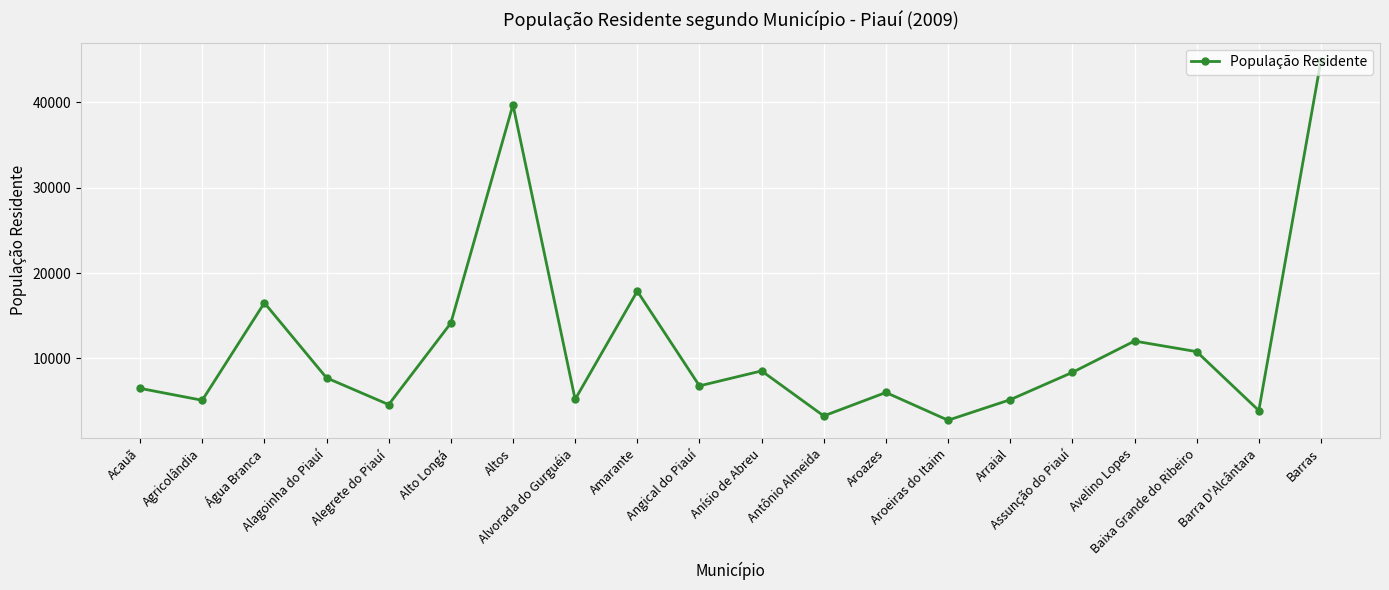

Which category has the highest value across all series?

Barras